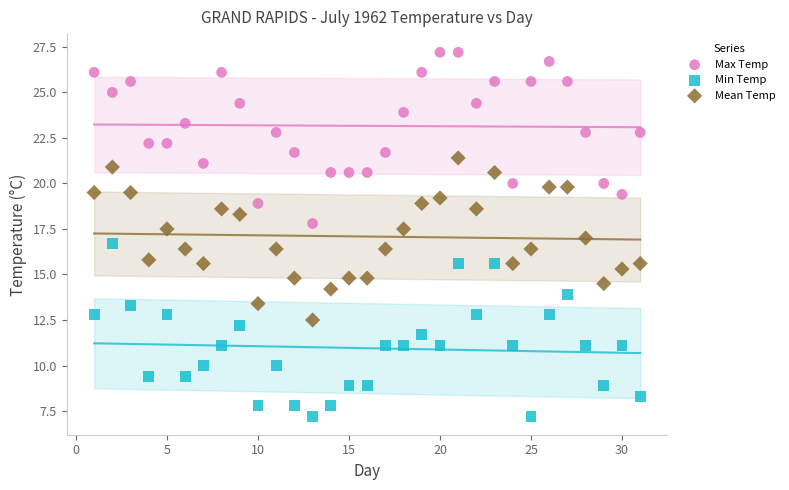

Which series contains the lowest Y value?

Min Temp